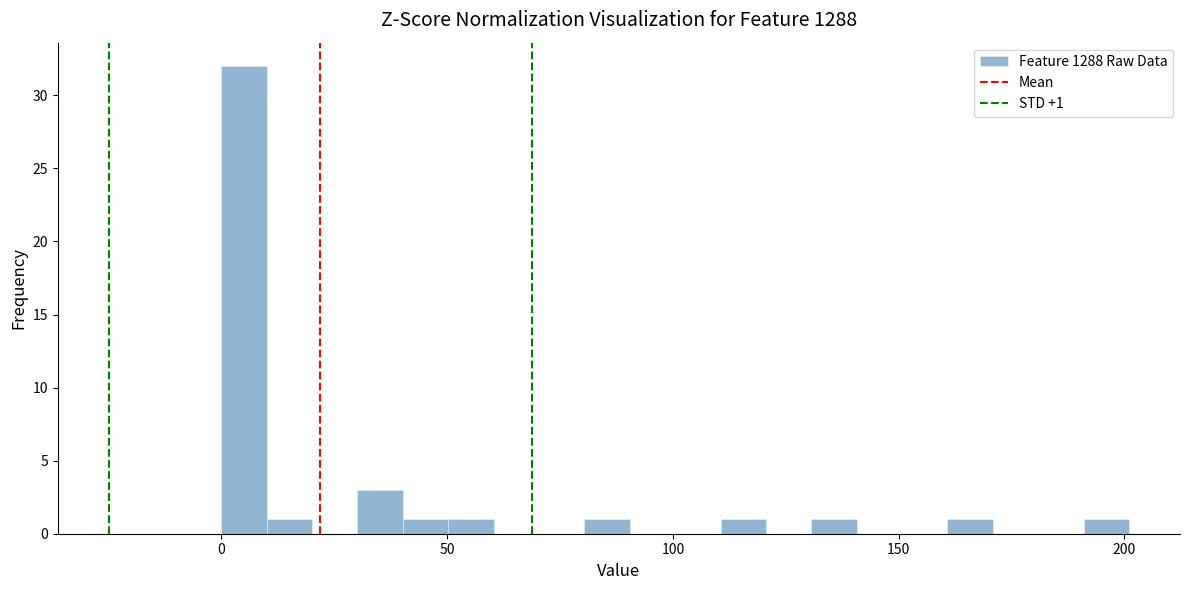

Read against the x-axis, roughly where is the centre of the tallest bar?

5